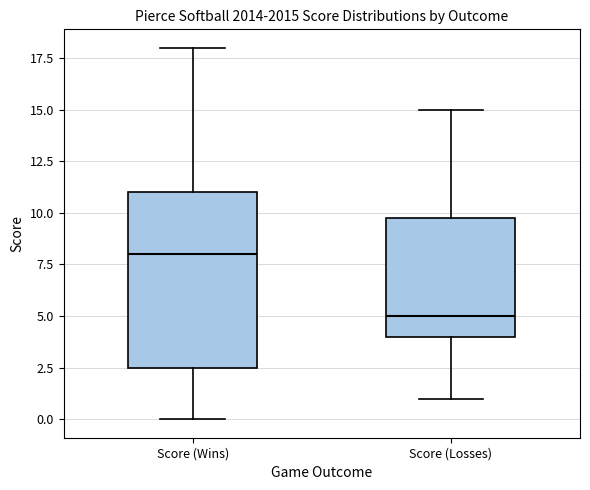

Which box is the tallest, from its lower edge to its upper edge?

Score (Wins)